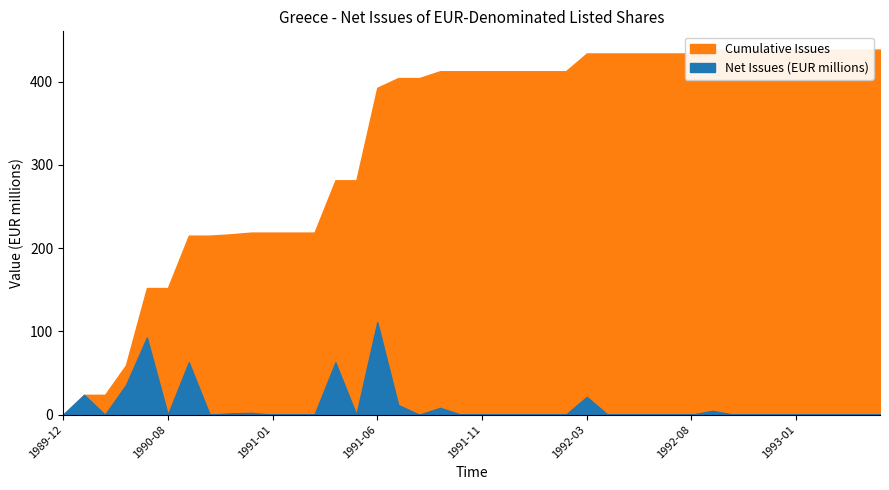

Which series changed the most between 1990-09 and 1993-02?

Cumulative Issues